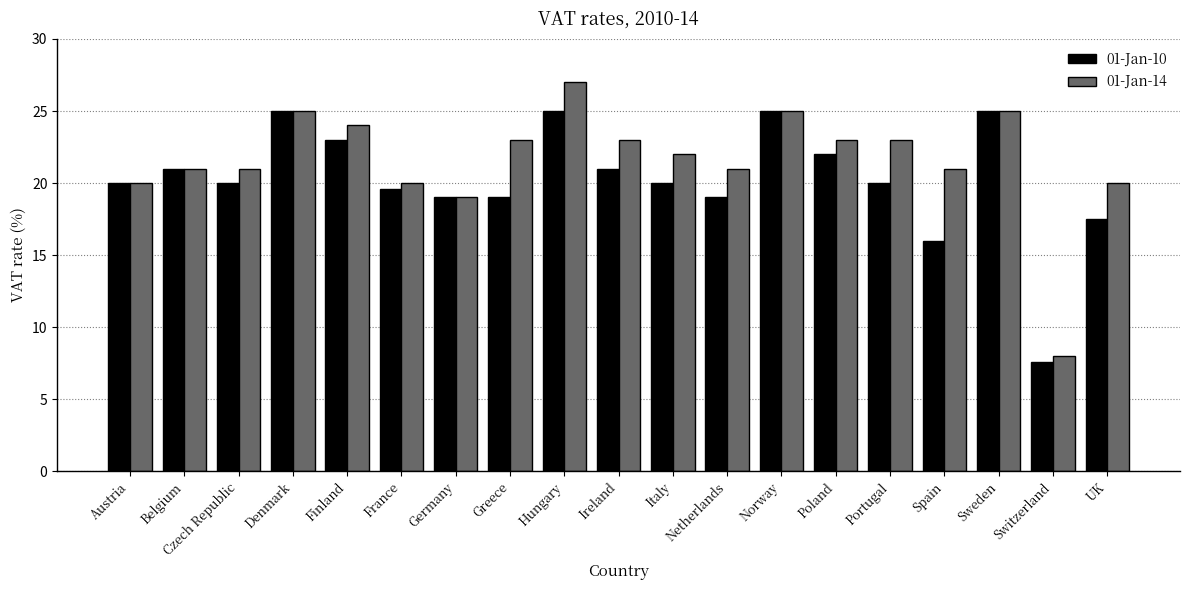

Reading left to right, transcribe all the data shown in this chart.

01-Jan-10: Austria=20.0	Belgium=21.0	Czech Republic=20.0	Denmark=25.0	Finland=23.0	France=19.6	Germany=19.0	Greece=19.0	Hungary=25.0	Ireland=21.0	Italy=20.0	Netherlands=19.0	Norway=25.0	Poland=22.0	Portugal=20.0	Spain=16.0	Sweden=25.0	Switzerland=7.6	UK=17.5
01-Jan-14: Austria=20.0	Belgium=21.0	Czech Republic=21.0	Denmark=25.0	Finland=24.0	France=20.0	Germany=19.0	Greece=23.0	Hungary=27.0	Ireland=23.0	Italy=22.0	Netherlands=21.0	Norway=25.0	Poland=23.0	Portugal=23.0	Spain=21.0	Sweden=25.0	Switzerland=8.0	UK=20.0